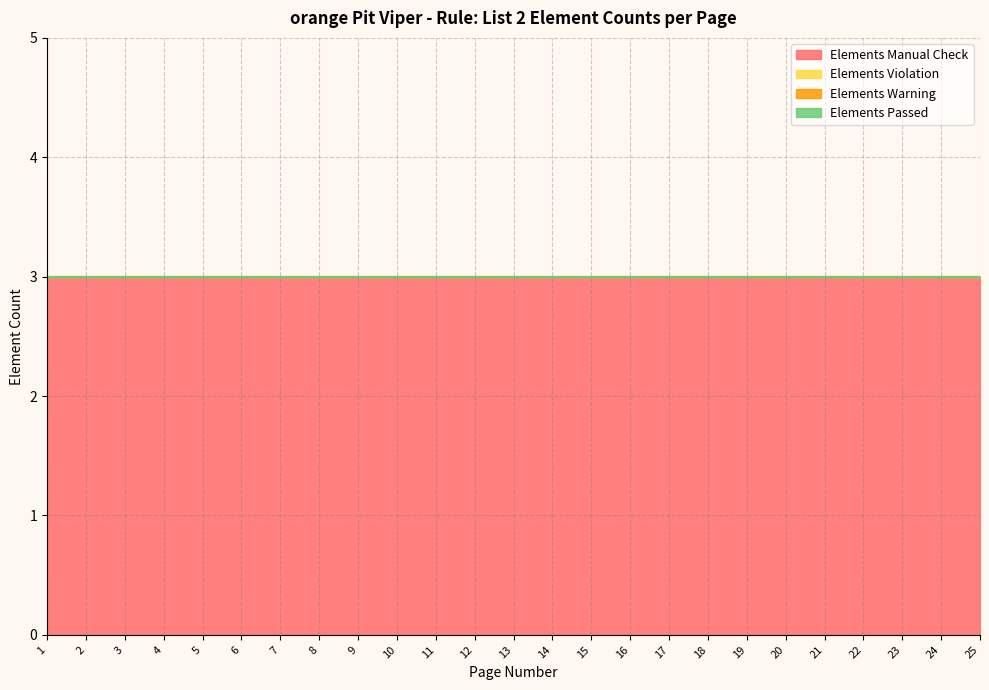

At which category does the chart reach its minimum across all series?

1